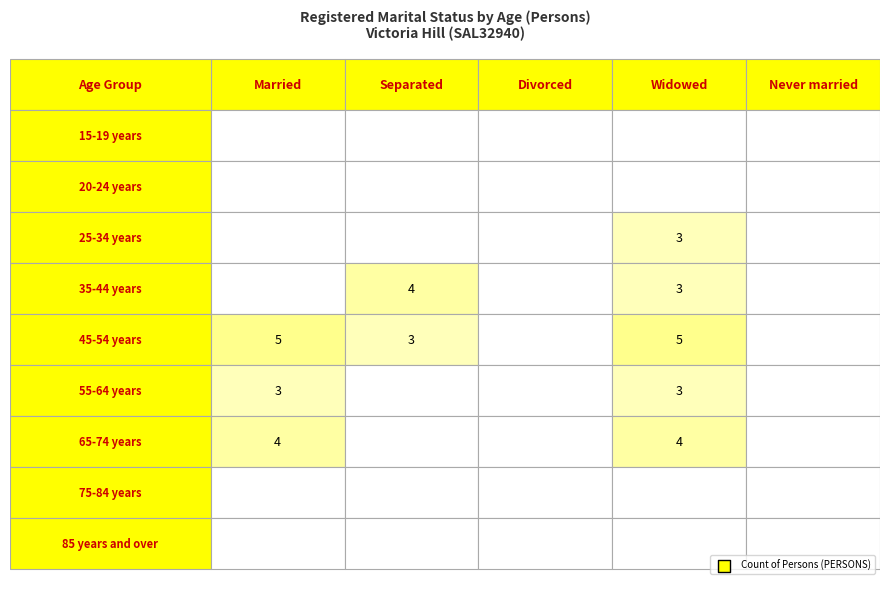

True or false: 45-54 years has a value of 8 at 0.

False